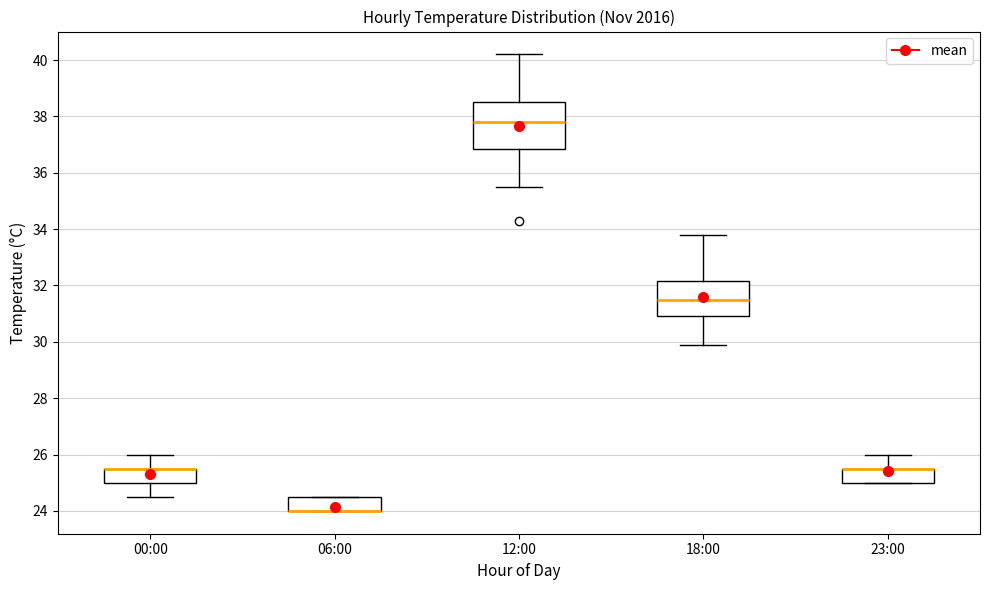

Reading left to right, read every box against the y-axis: the position of its median line, the range the box covers, and the ends of its whiskers. The values are not printed on the chart, so give them approximately, as read against the axis.

00:00: median 25.6 (drawn on the box's upper edge), box 25.0 to 25.6, whiskers 24.6 to 26.0
06:00: median 24.0 (drawn on the box's lower edge), box 24.0 to 24.6, whiskers 24.0 to 24.6
12:00: median 37.8, box 36.8 to 38.6, whiskers 35.6 to 40.2
18:00: median 31.6, box 31.0 to 32.2, whiskers 30.0 to 33.8
23:00: median 25.6 (drawn on the box's upper edge), box 25.0 to 25.6, whiskers 25.0 to 26.0